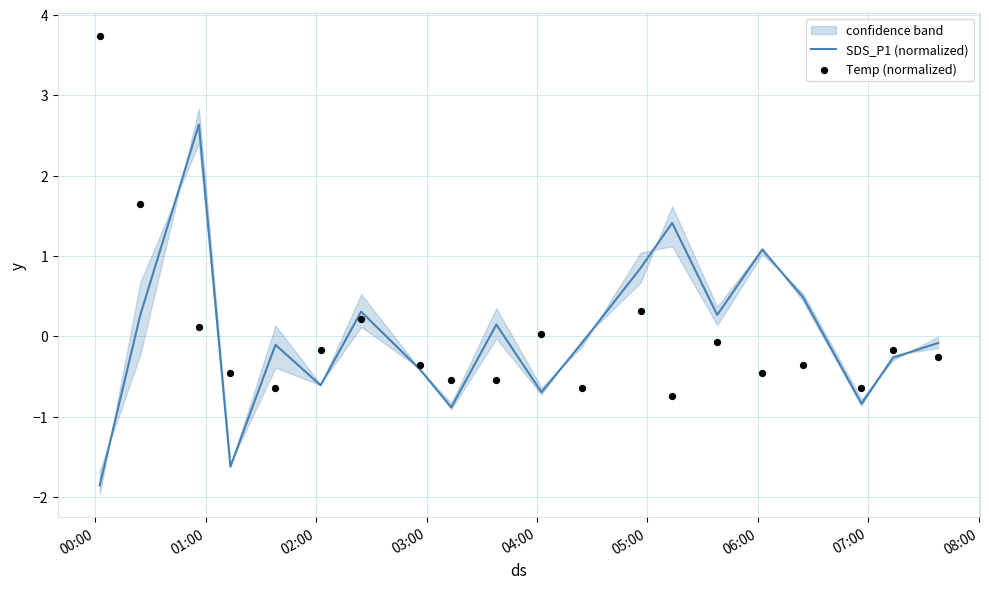

Which series reaches the minimum Y coordinate?

SDS_P1 (normalized)